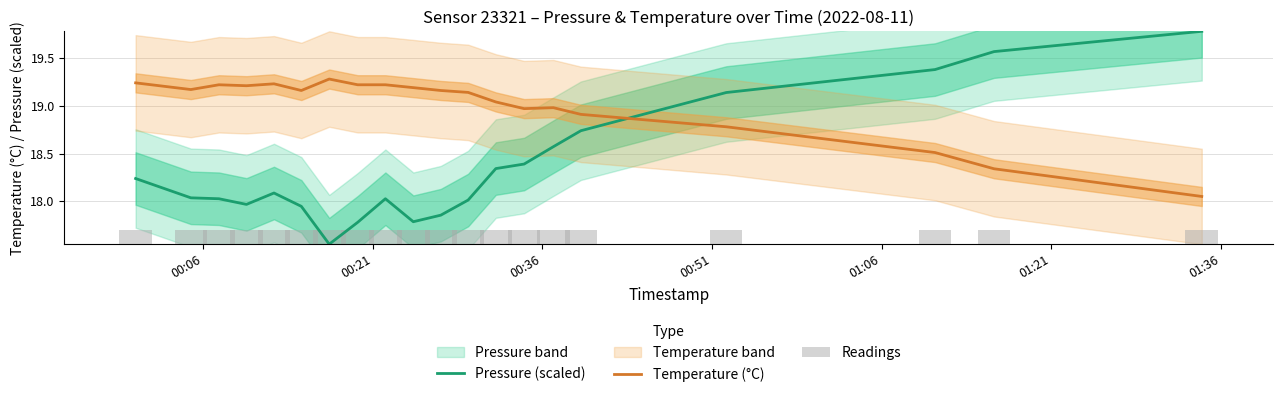

Which series ends up on top after the final intersection of Pressure (scaled) and Temperature (°C)?

Pressure (scaled)